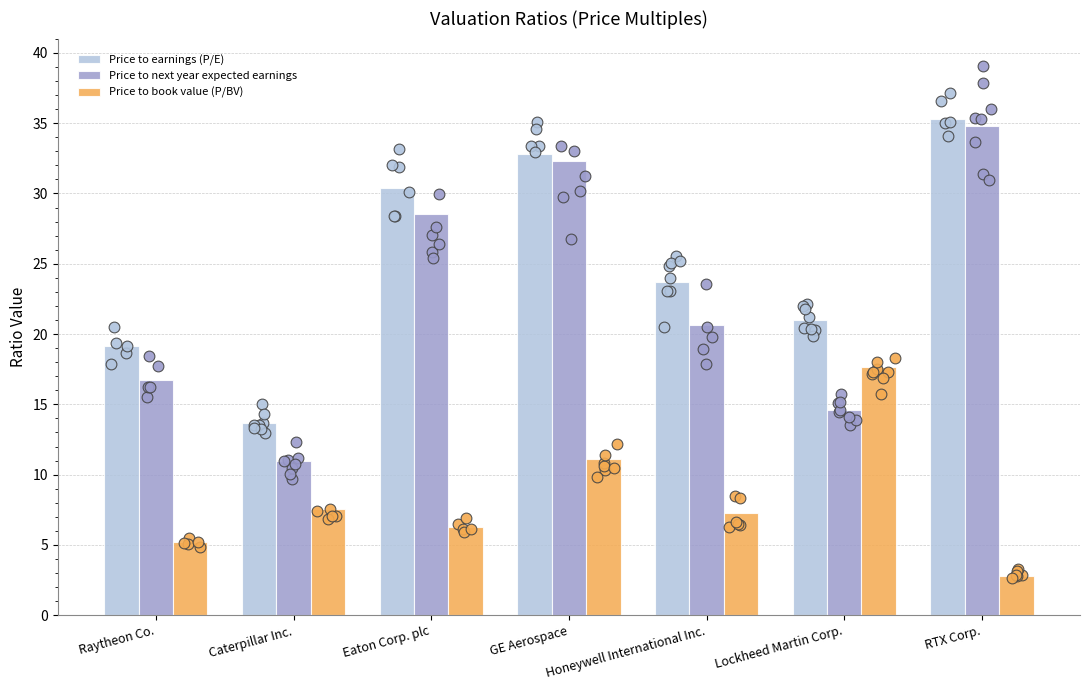

Which series reaches the minimum Y coordinate?

Price to book value (P/BV)